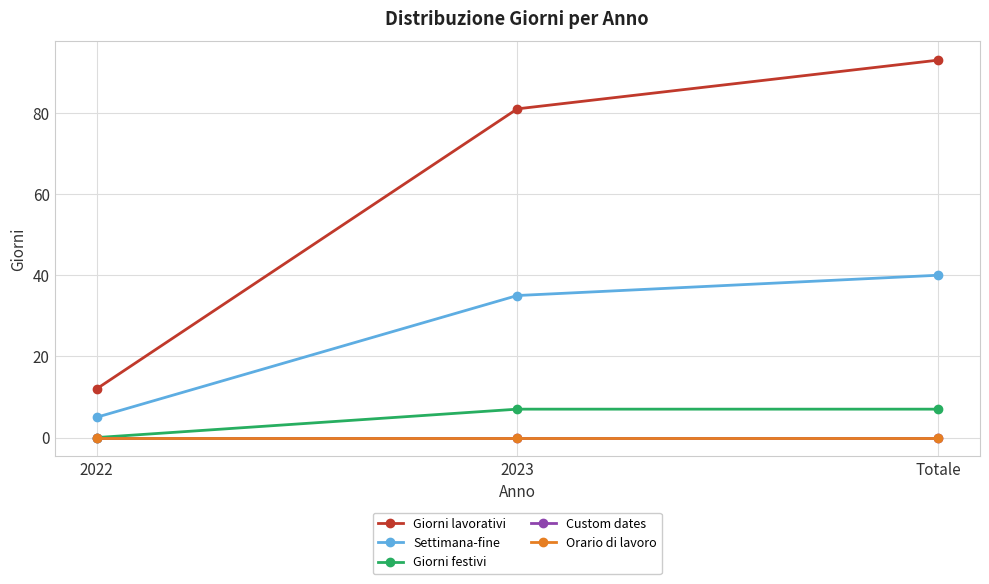

Is this an area chart (filled region under the line)?

No